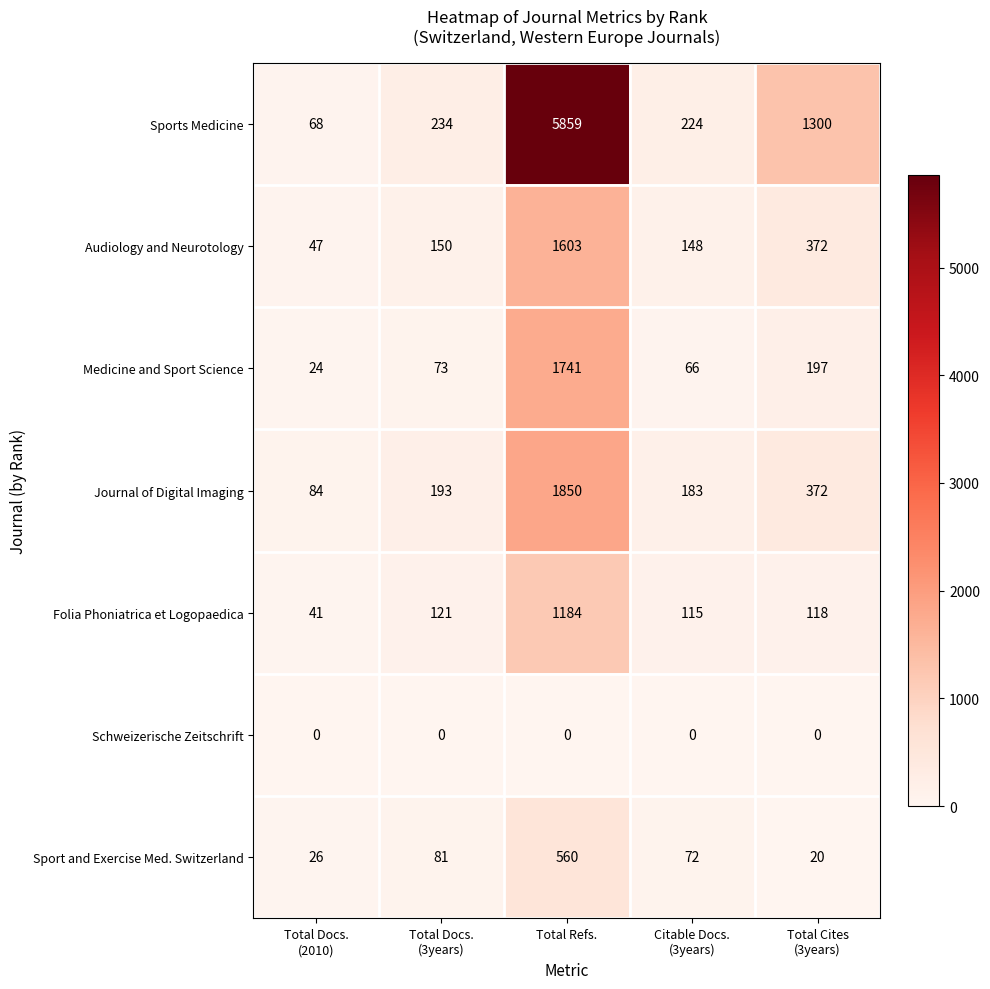

The Audiology and Neurotology series shows 1603 at Total Refs.. True or false?

True